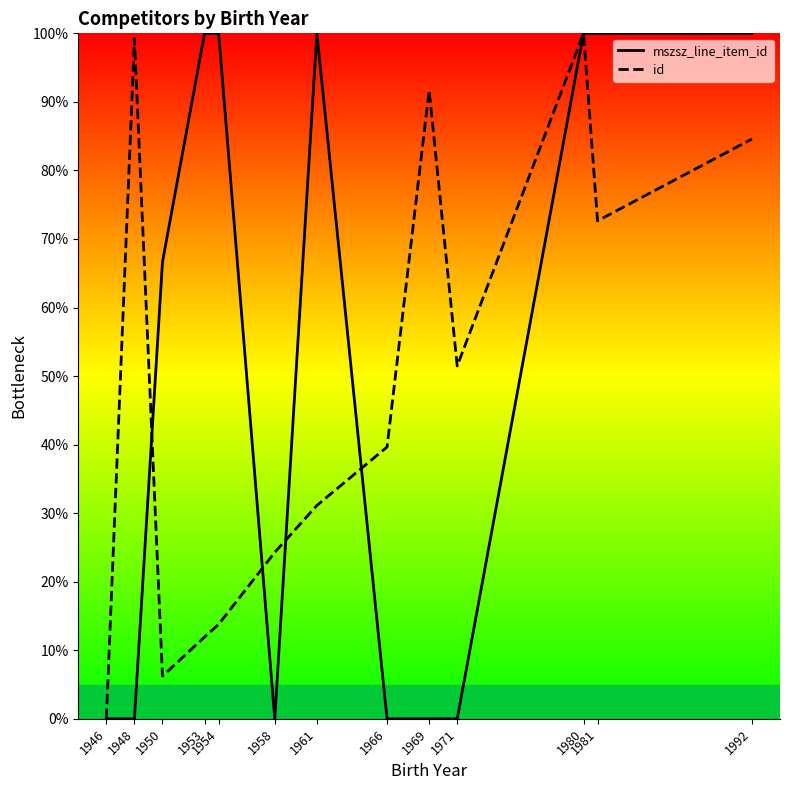

What is the sum of all mszsz_line_item_id values?

666.7